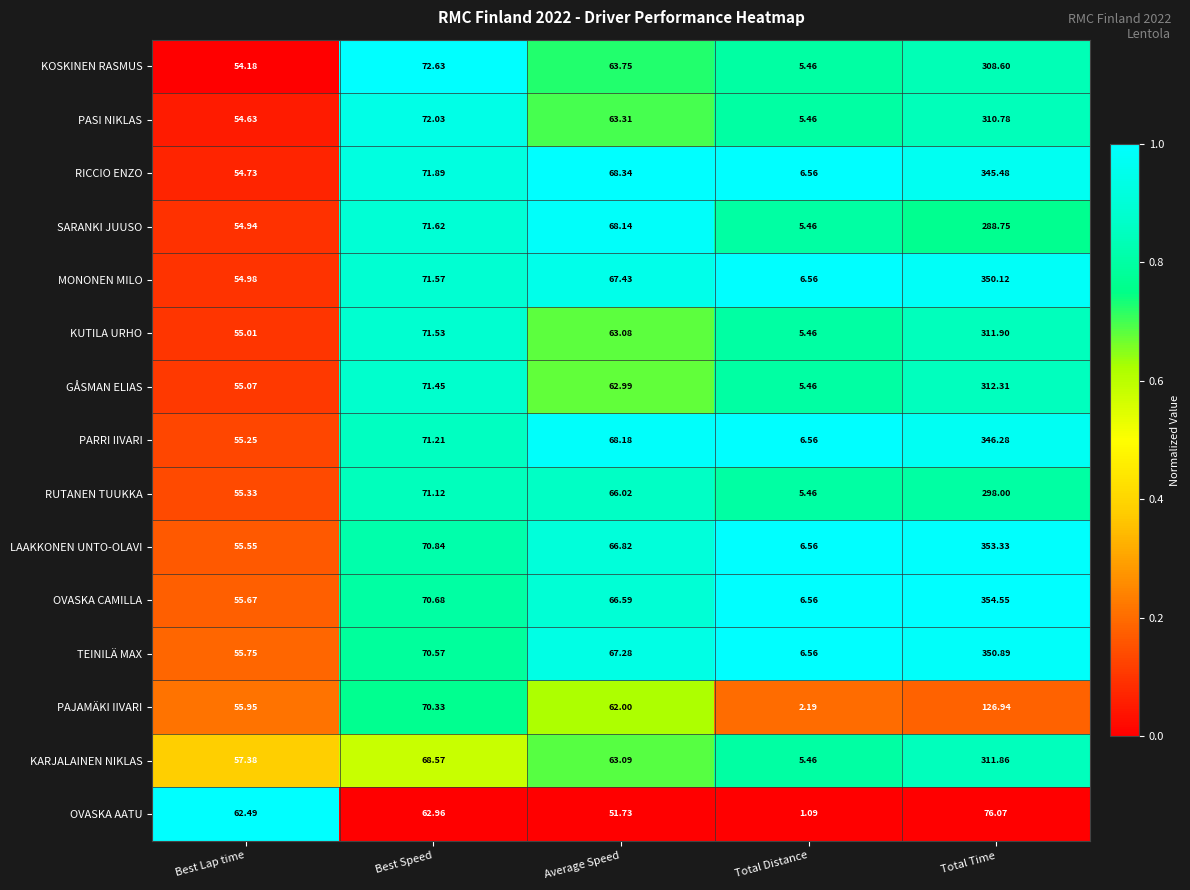

How many values in the PASI NIKLAS series are below 63?

2